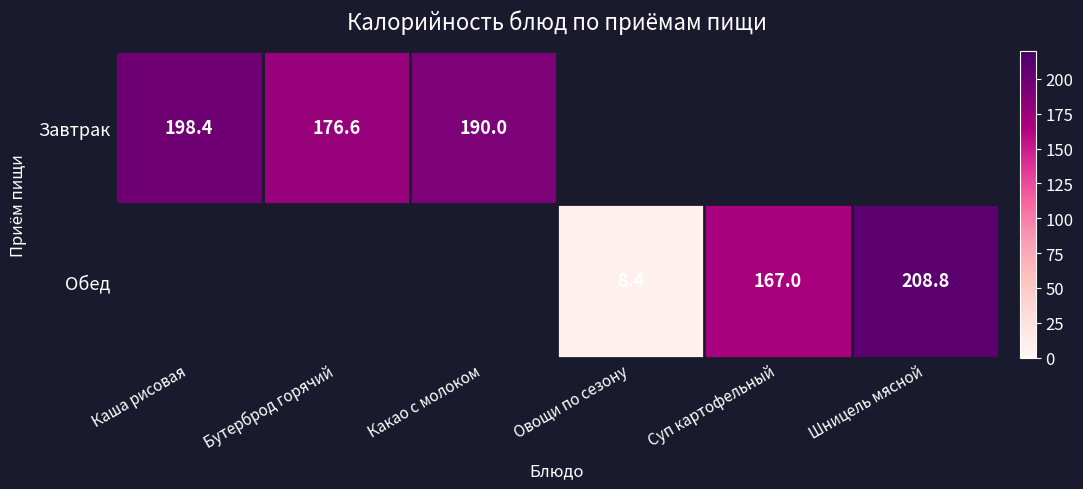

At how many categories does at least one series exceed 101?

5